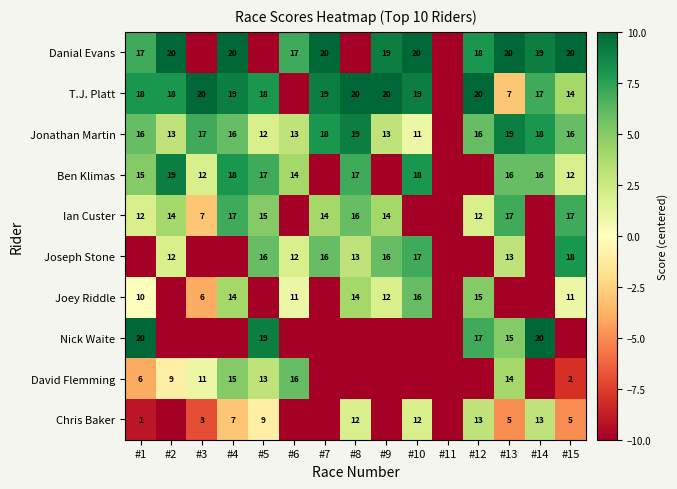

Is it true that Jonathan Martin equals 5 at #6?

False